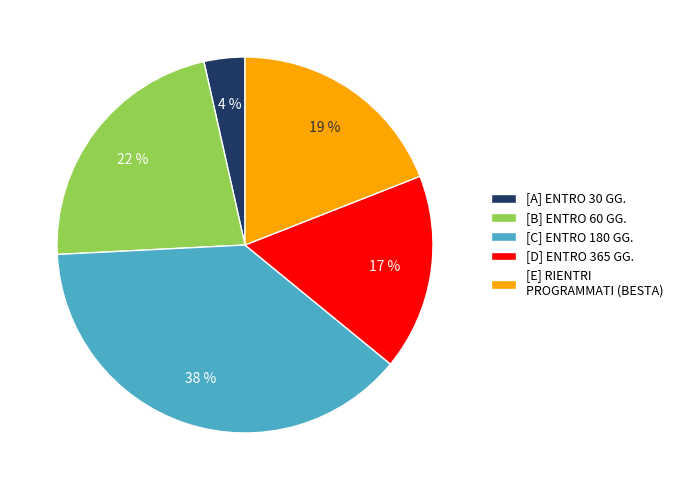

How many segments does this pie chart have?

5